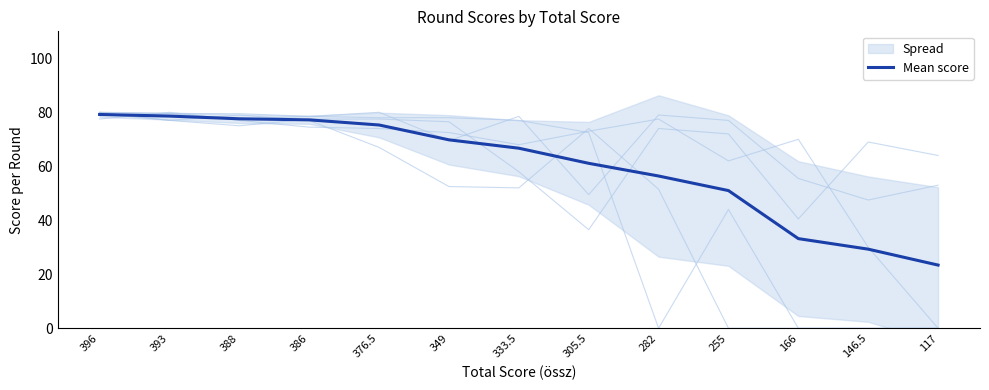

List the labels in order of value, largest first.

396, 393, 388, 386, 376.5, 349, 333.5, 305.5, 282, 255, 166, 146.5, 117